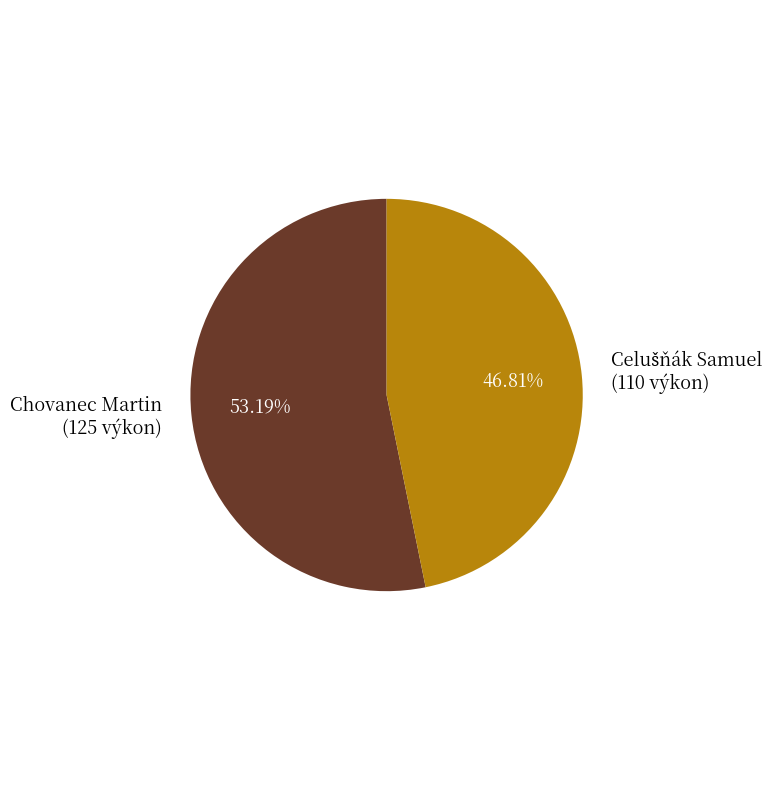

What is the largest slice in the pie chart?

Chovanec Martin